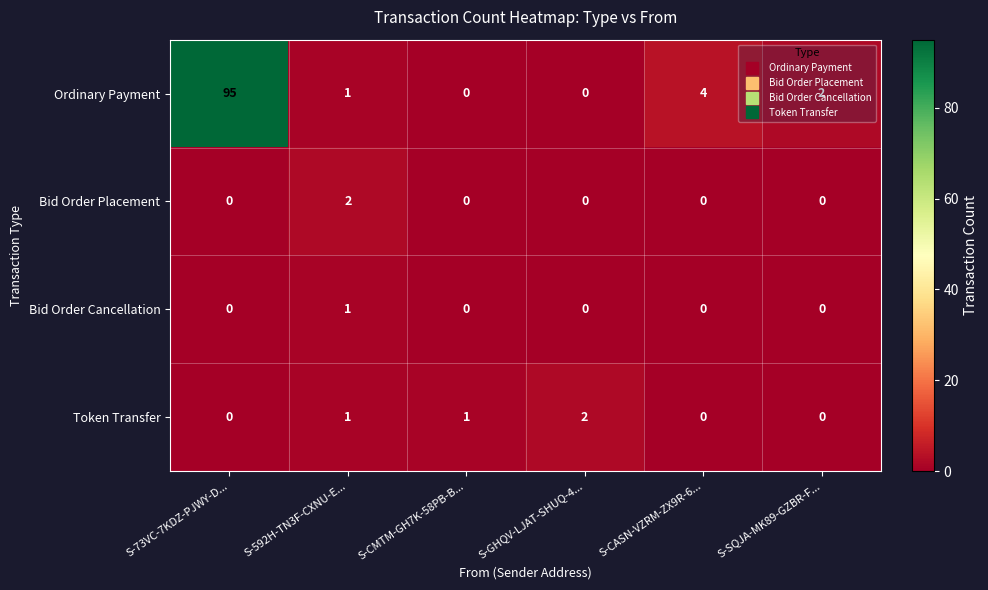

The Token Transfer series shows 0 at S-CASN-VZRM-ZX9R-6.... True or false?

True